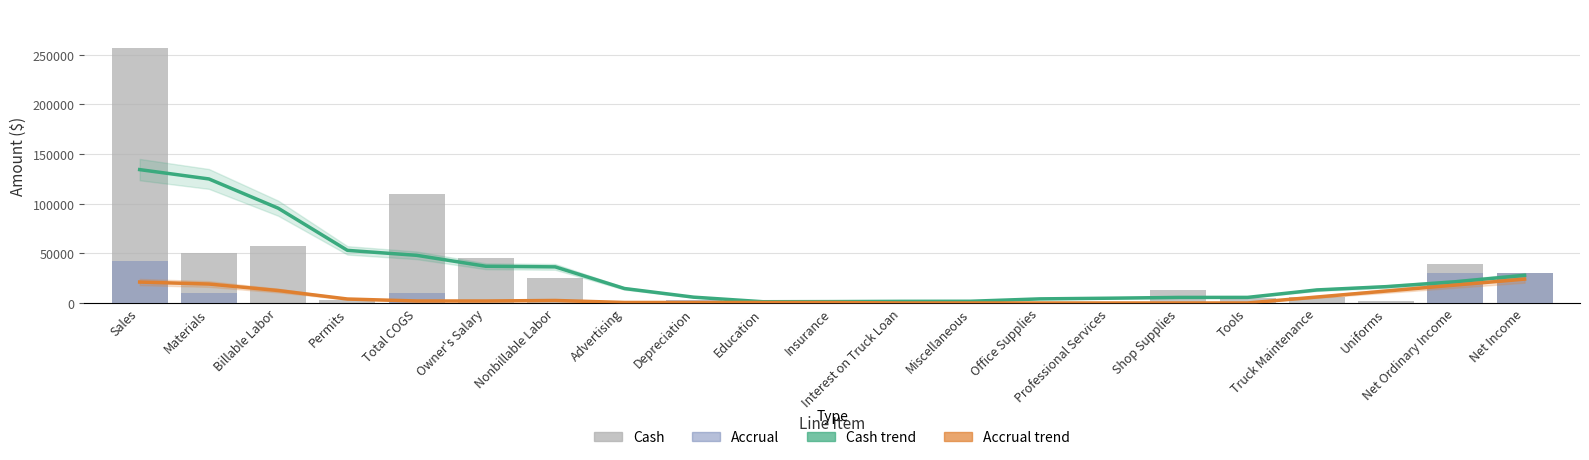

Is it true that Cash equals 257295 at Sales?

True